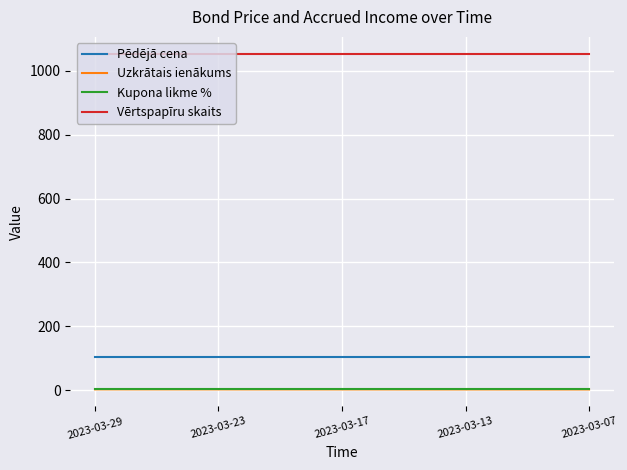

True or false: Vērtspapīru skaits and Pēdējā cena intersect in this chart.

False